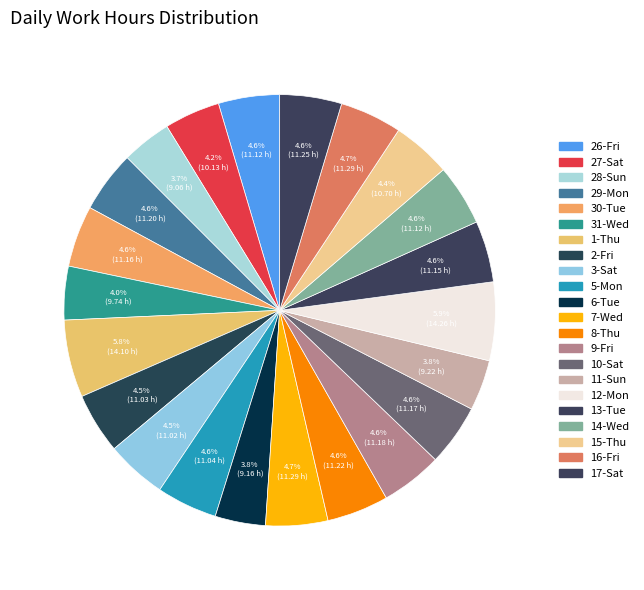

Does 13-Tue represent more than half of the total?

No